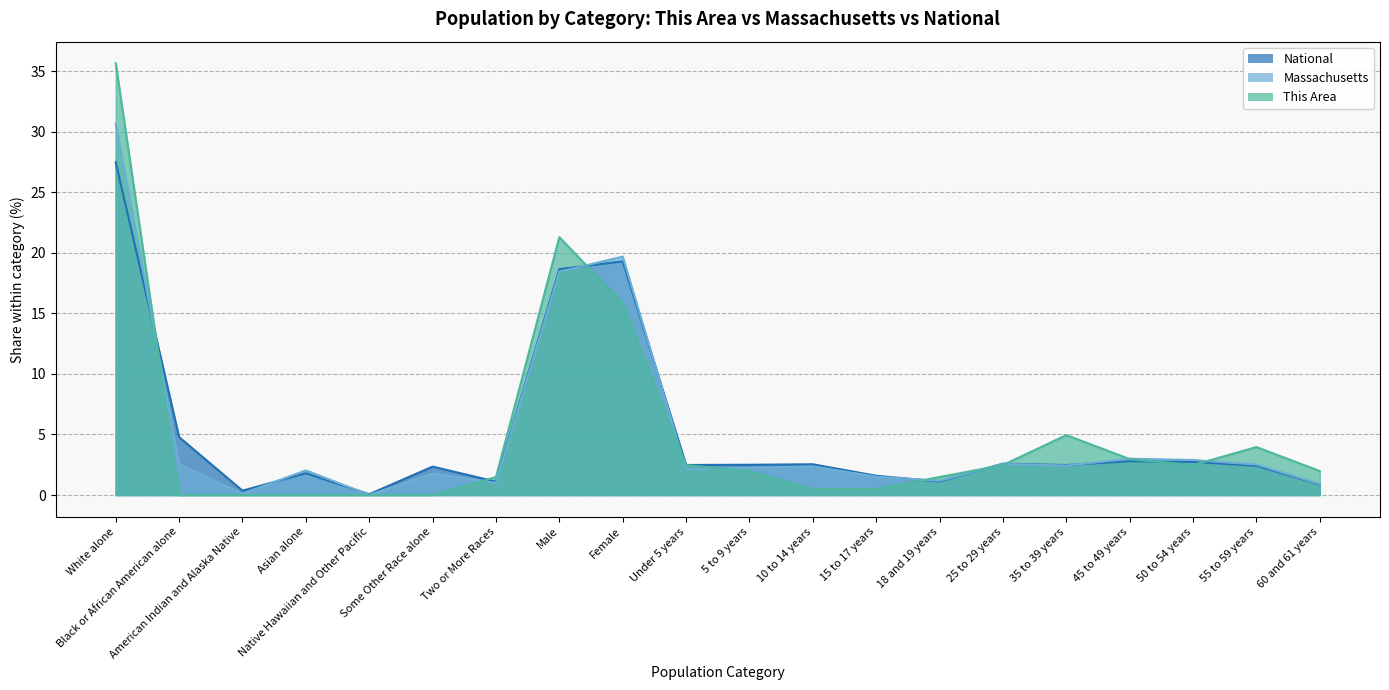

What is the value of the Massachusetts point at the 15th from the left?

2.6